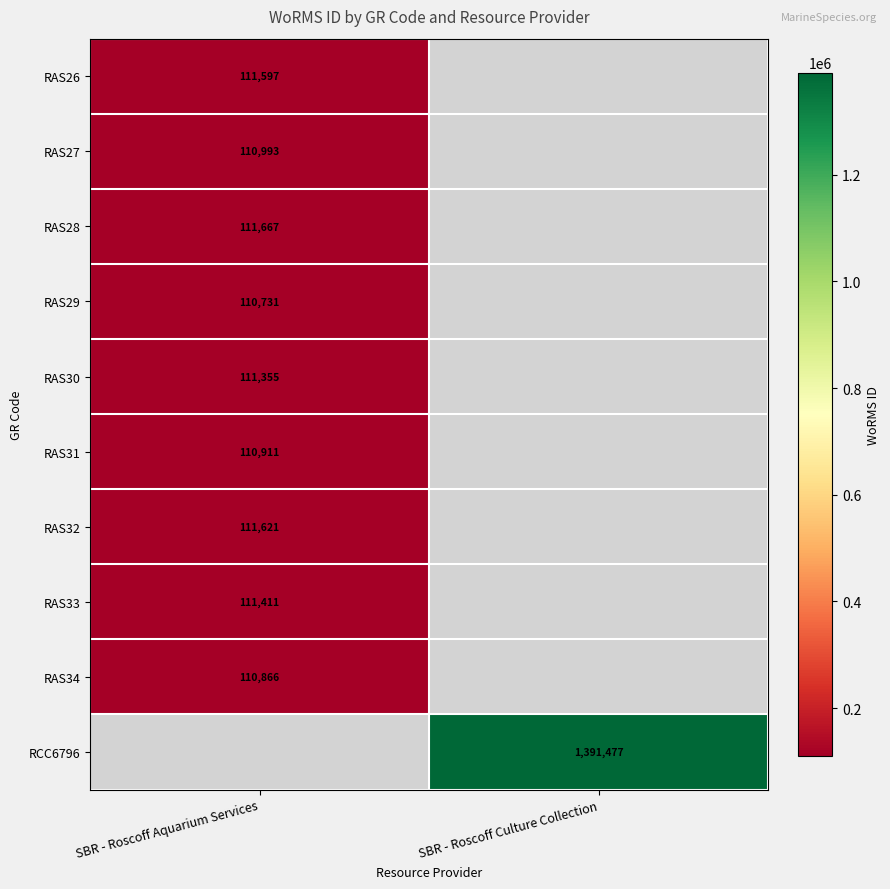

The value of RAS26 at SBR - Roscoff Aquarium Services is 162883. True or false?

False